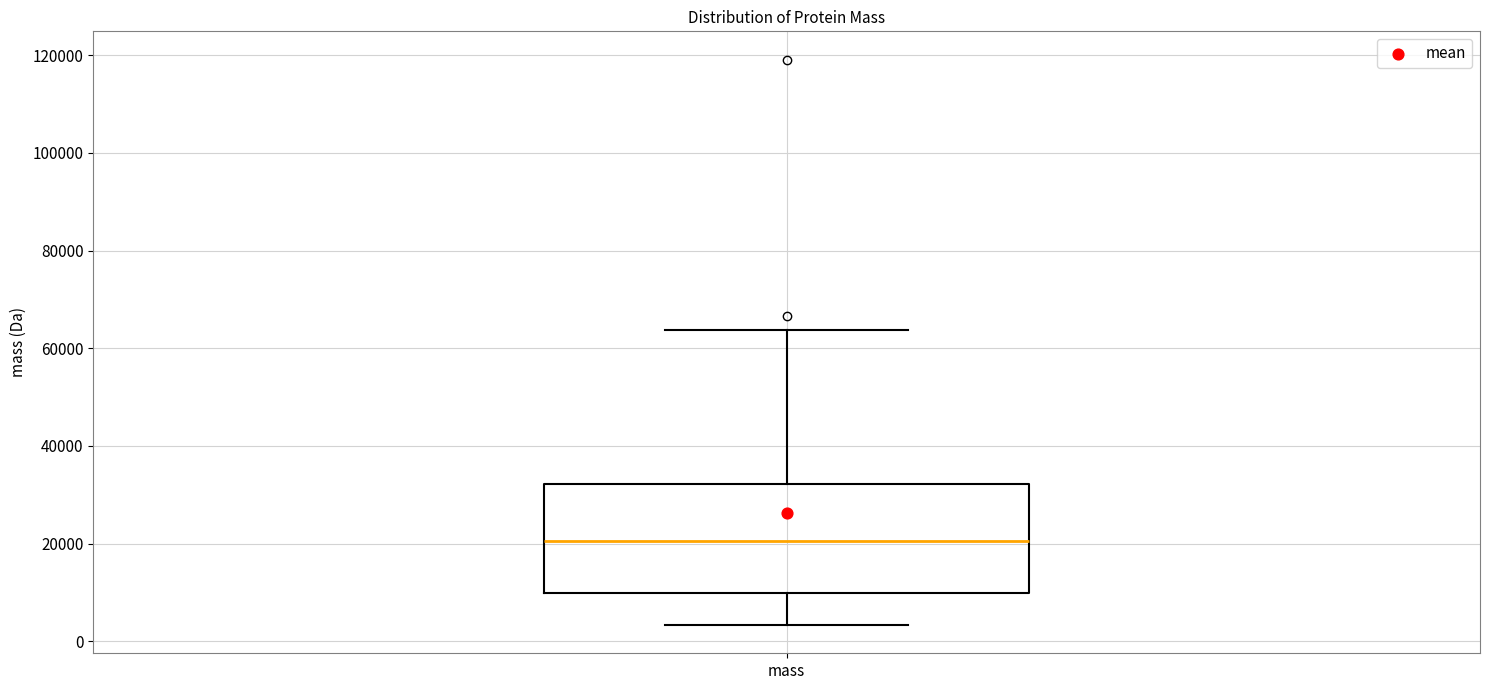

Transcribe this box plot: give where the median line is, the range the box spans, and where the two whiskers end, as read against the y-axis. The values are not printed on the chart, so give them approximately, as read against the axis.

median 20000, box 10000 to 32000, whiskers 4000 to 64000